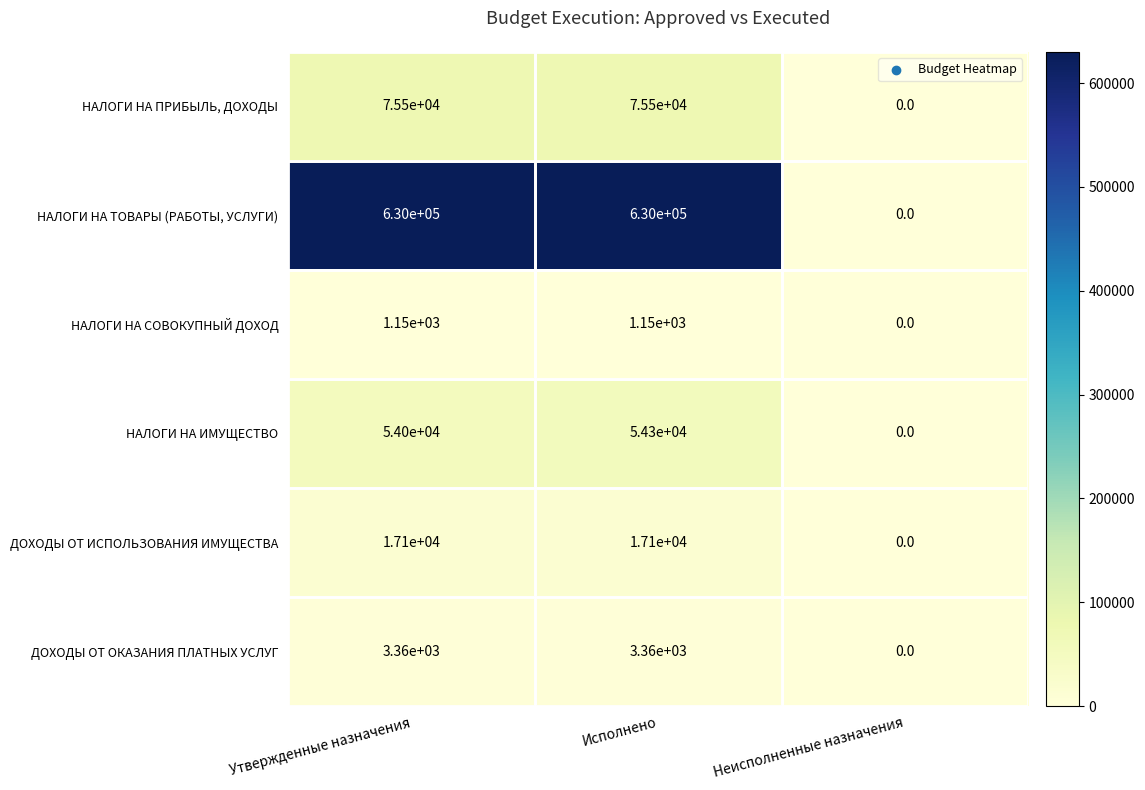

The value of НАЛОГИ НА ТОВАРЫ (РАБОТЫ, УСЛУГИ) at Исполнено is 630000. True or false?

True